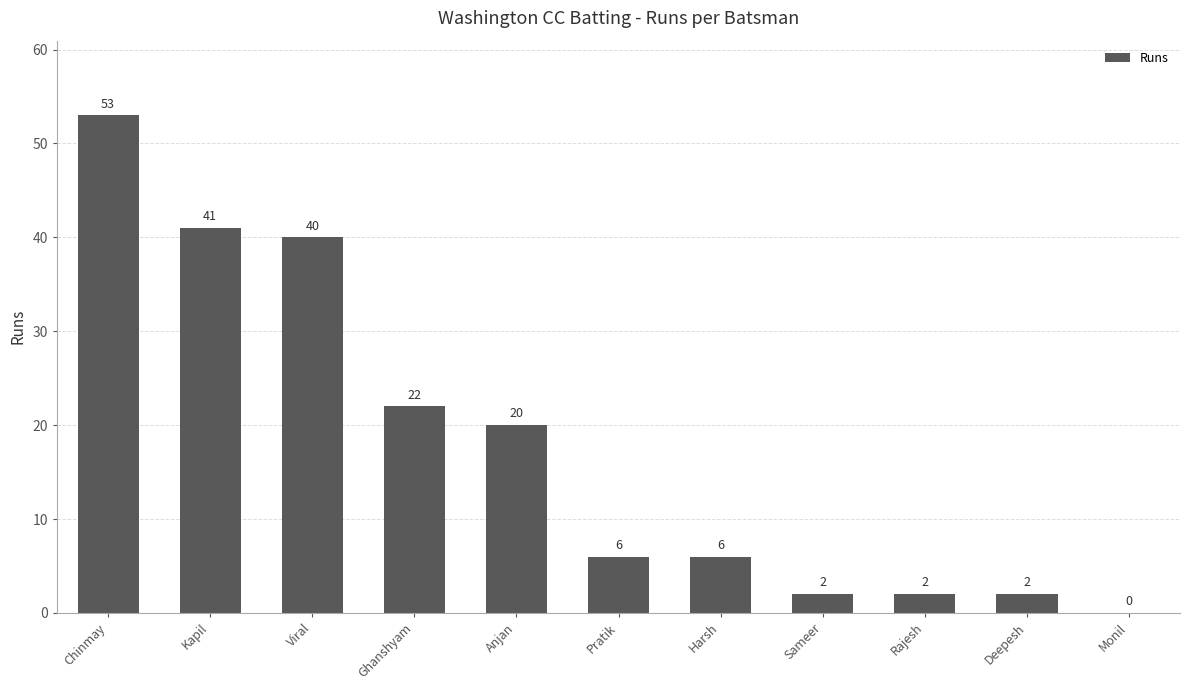

What is the change in value from Viral to Harsh?

-34